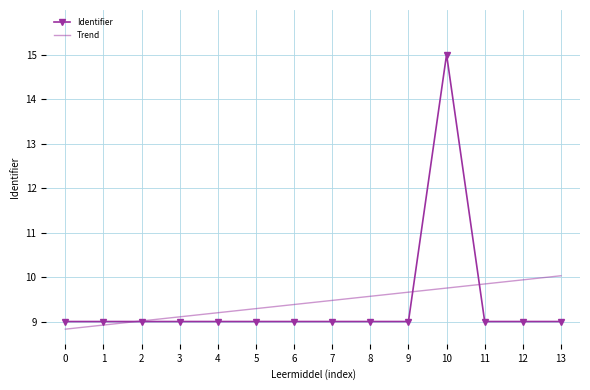

After their last crossing, which series has the higher values: Trend or Identifier?

Trend